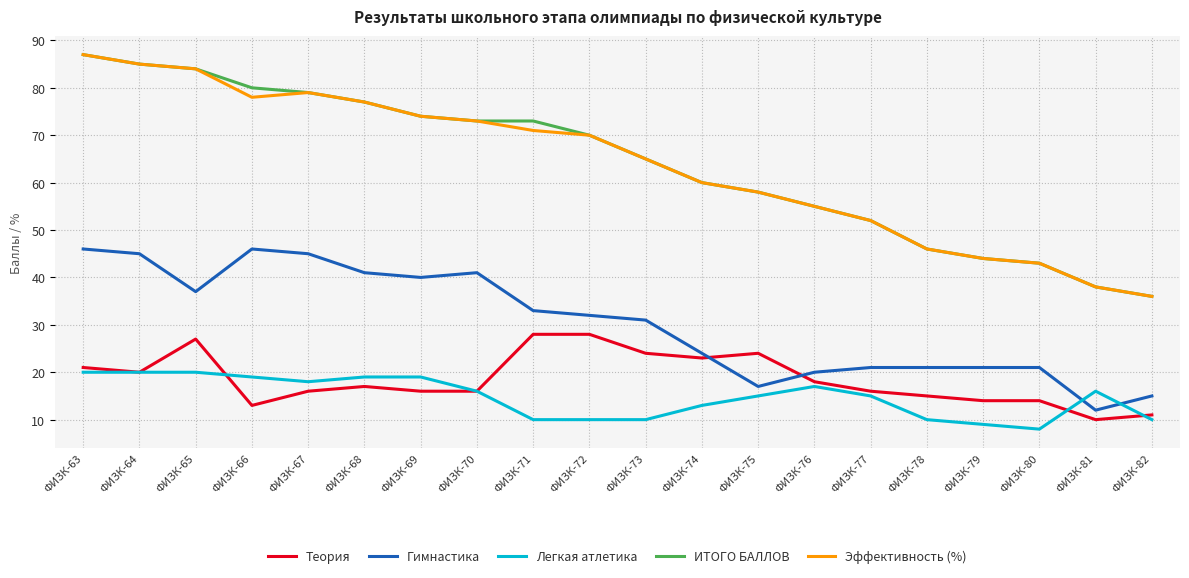

What is the difference between the highest and lowest values at ФИЗК-71?

63